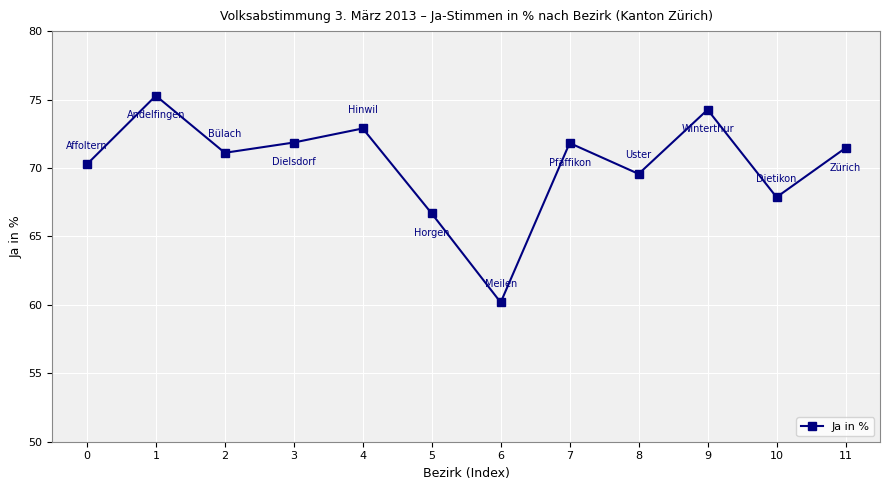

Where is the first local minimum?

2